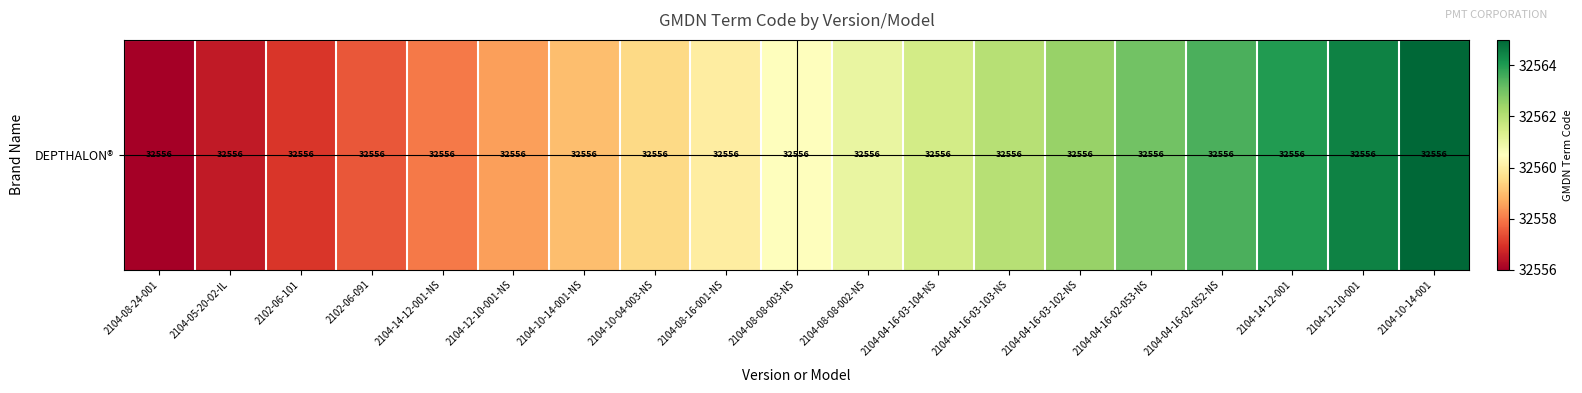

The chart shows a value of 44677.8 at 2104-08-16-001-NS. True or false?

False